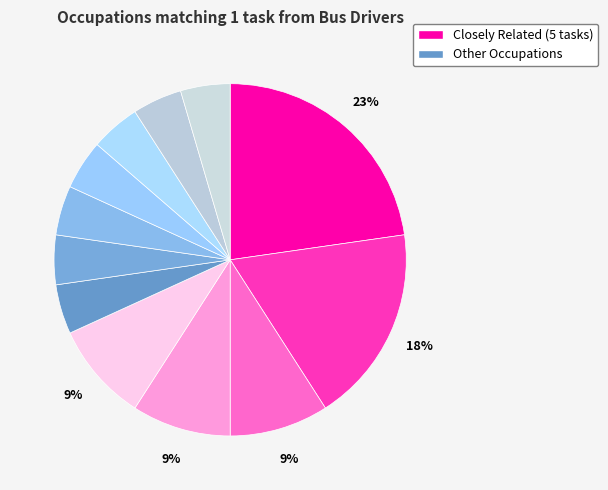

How many segments does this pie chart have?

12